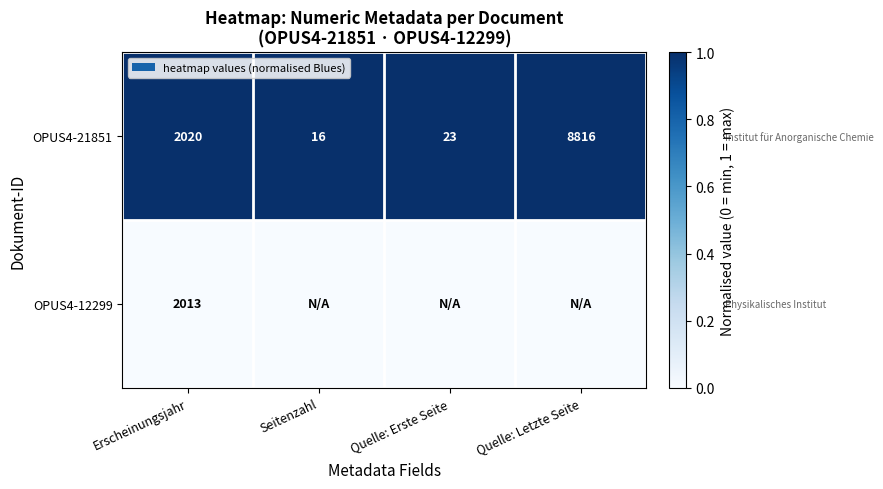

Which category has the highest value in the OPUS4-21851 series?

Quelle: Letzte Seite